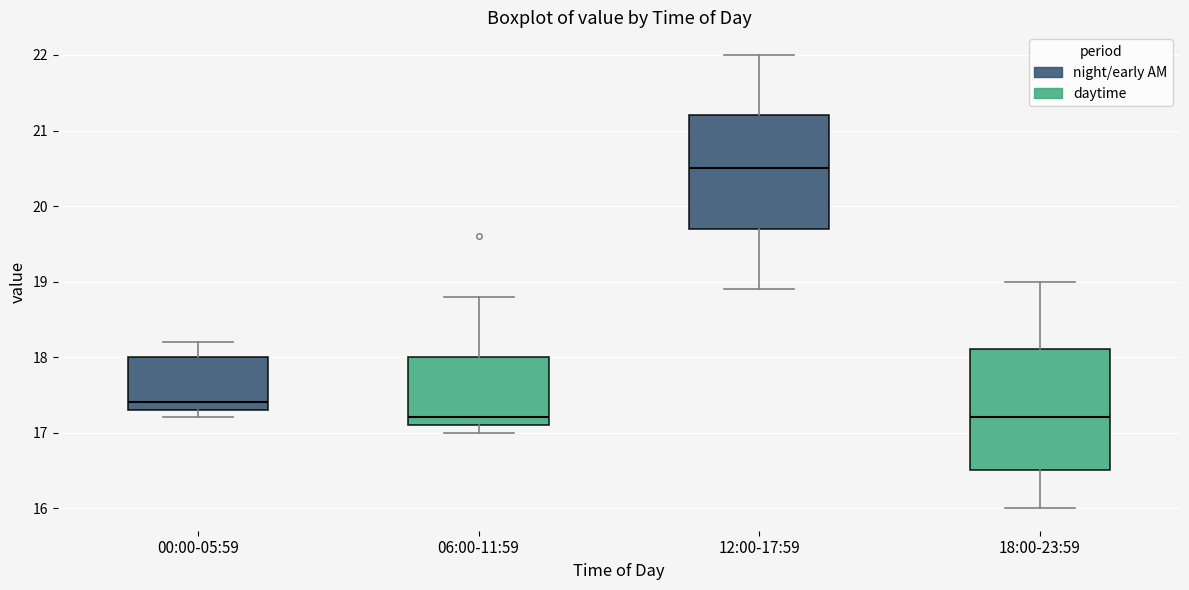

Which box is the tallest, from its lower edge to its upper edge?

18:00-23:59